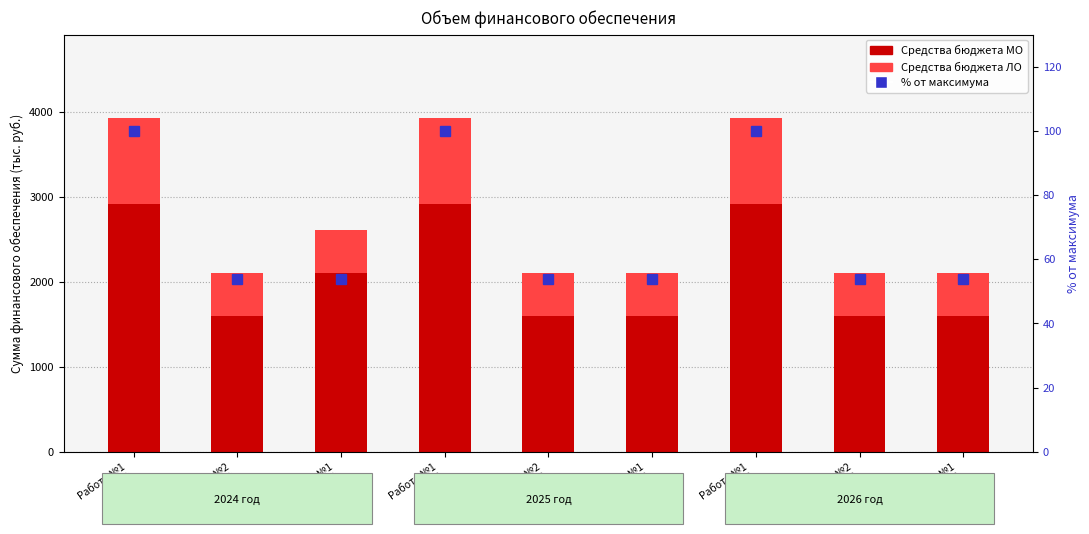

What is the value of the % от максимума bar at the 6th from the left?

53.7